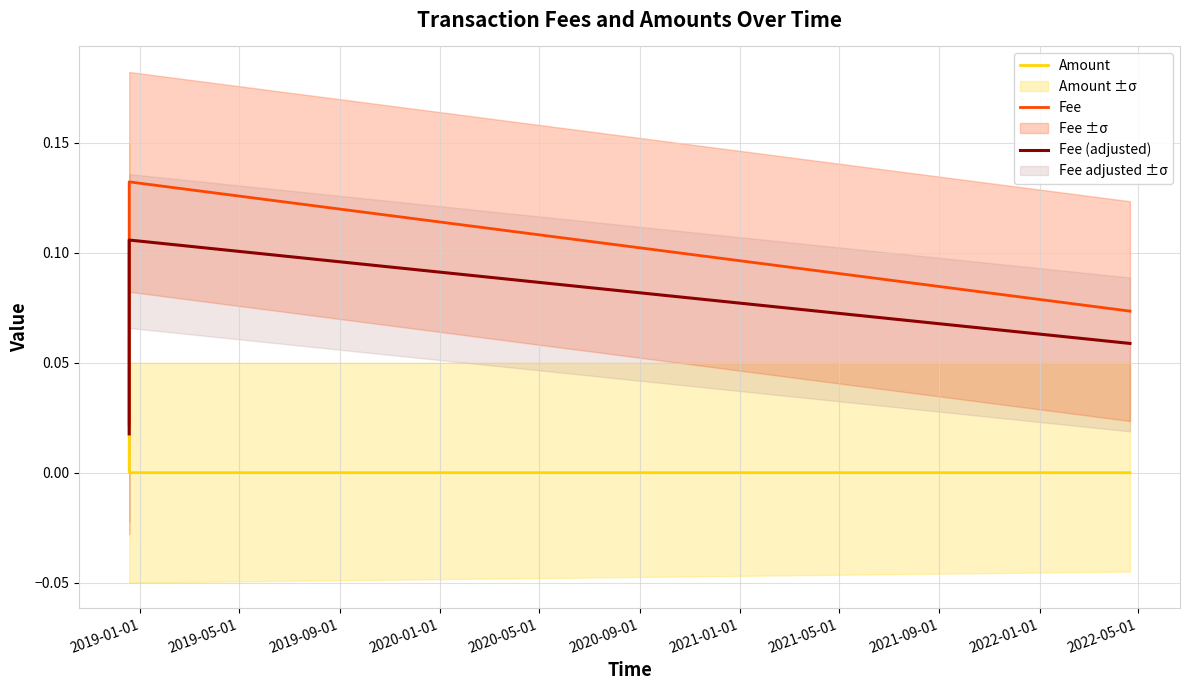

Rank the series at 2019-09-01 from highest to lowest value.

Fee, Fee (adjusted), Amount